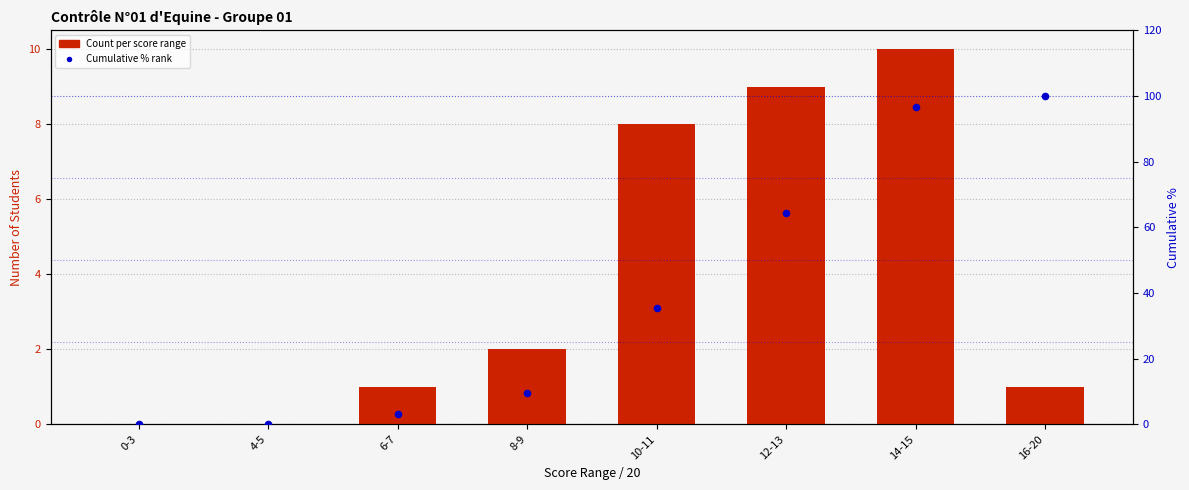

Which series reaches the maximum Y coordinate?

Cumulative %